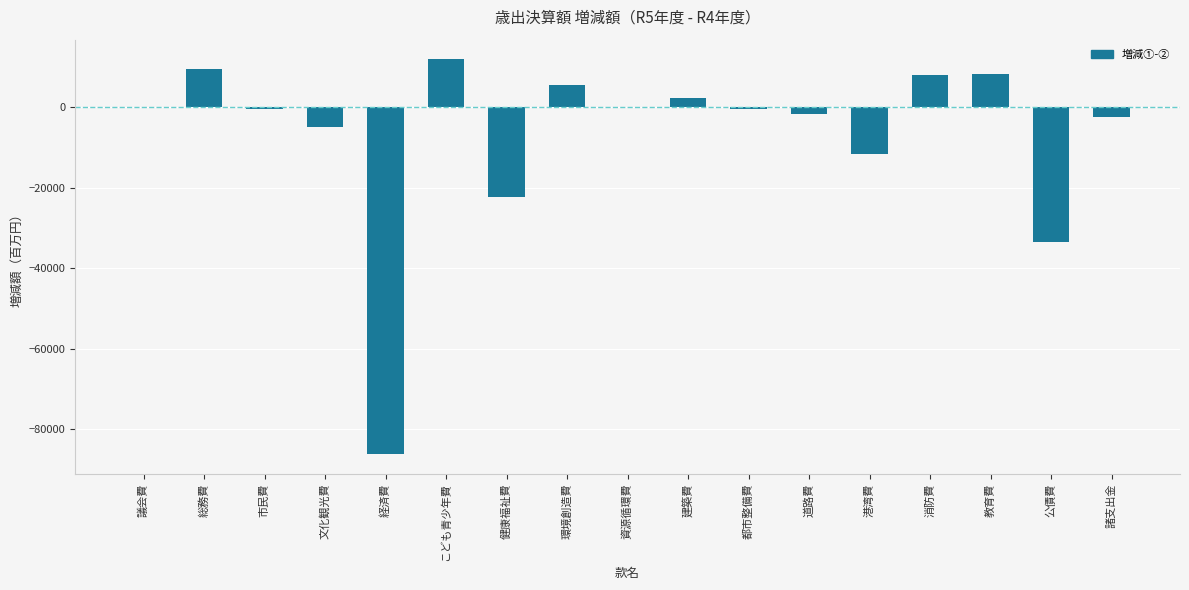

At which category does the chart reach its peak across all series?

こども青少年費